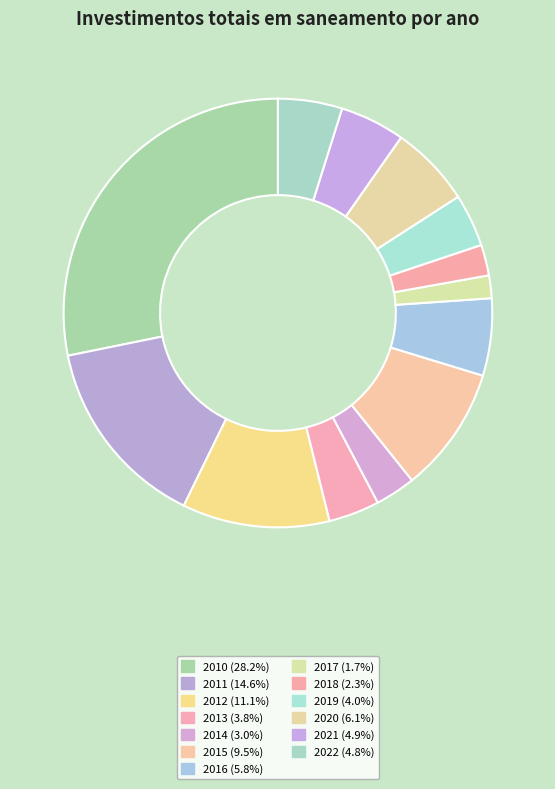

The 2017 slice represents 2% of the pie. True or false?

True